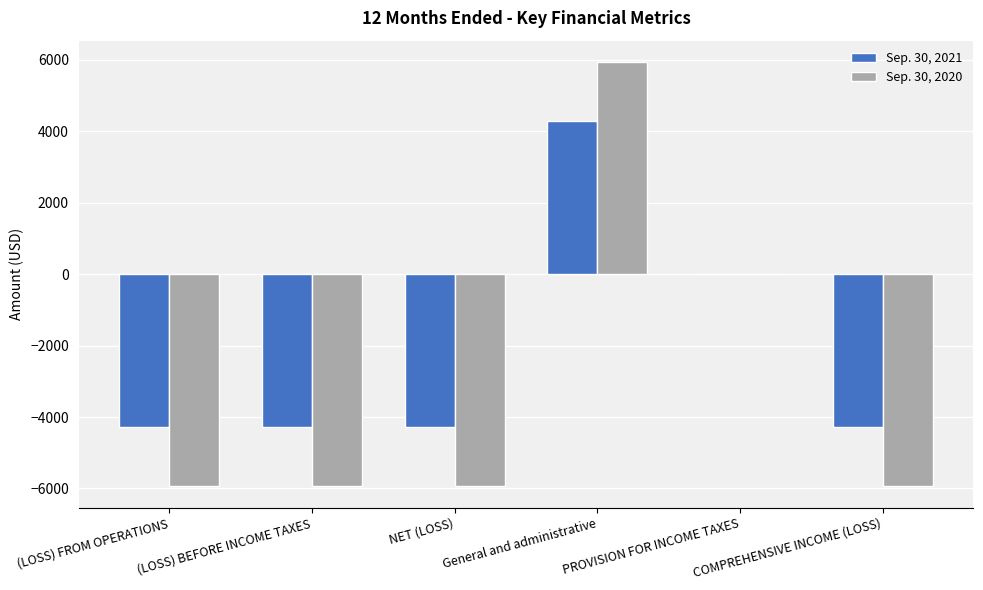

What is the greatest value displayed?

5941